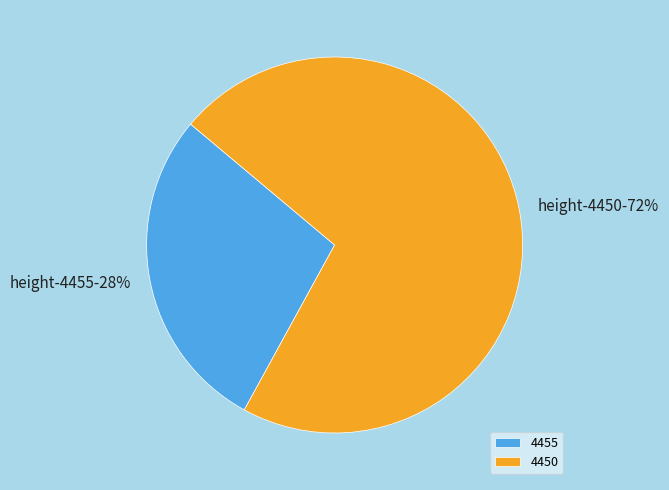

Combined, do 4455 and 4450 account for over 50%?

Yes